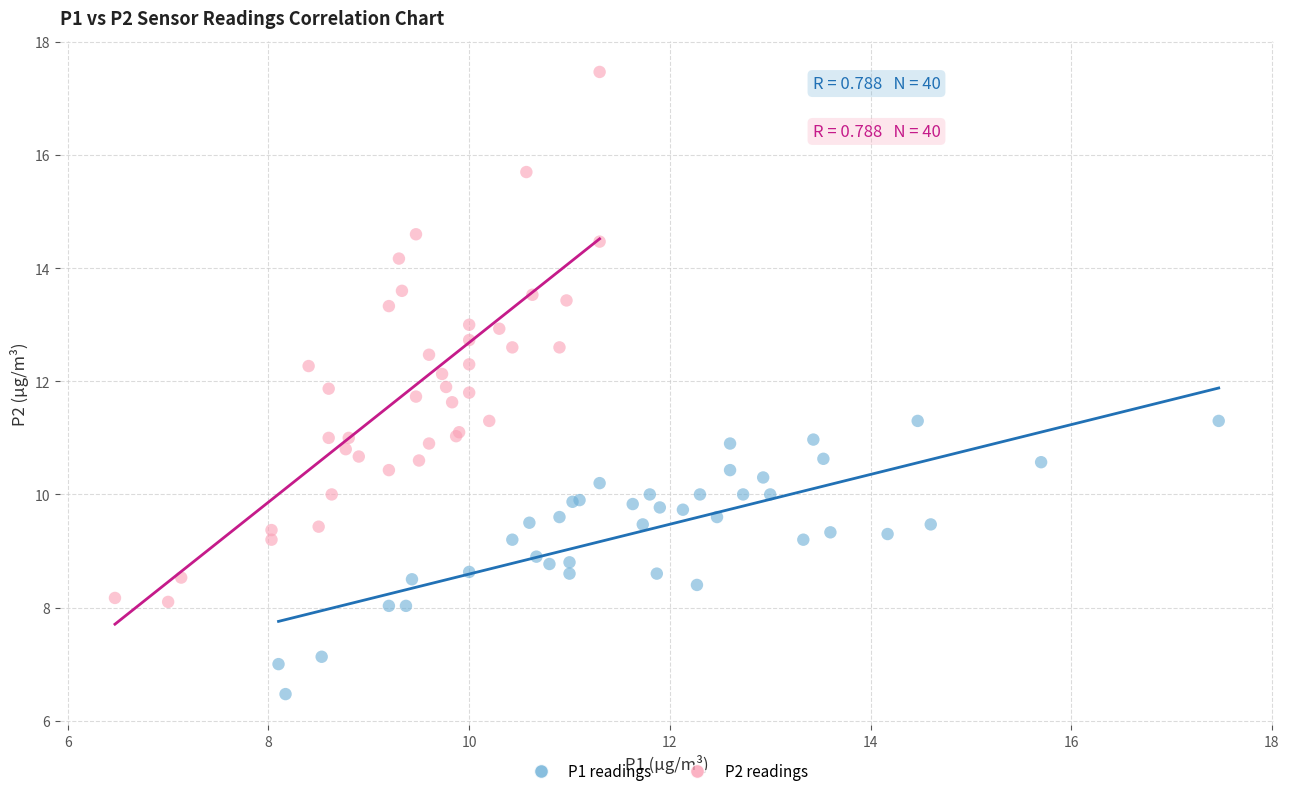

Which series contains the lowest Y value?

P1 readings